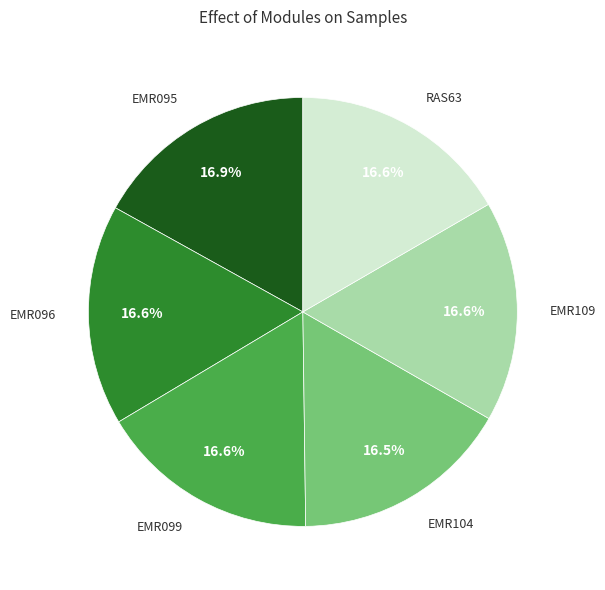

True or false: EMR109 accounts for 7% of the total.

False